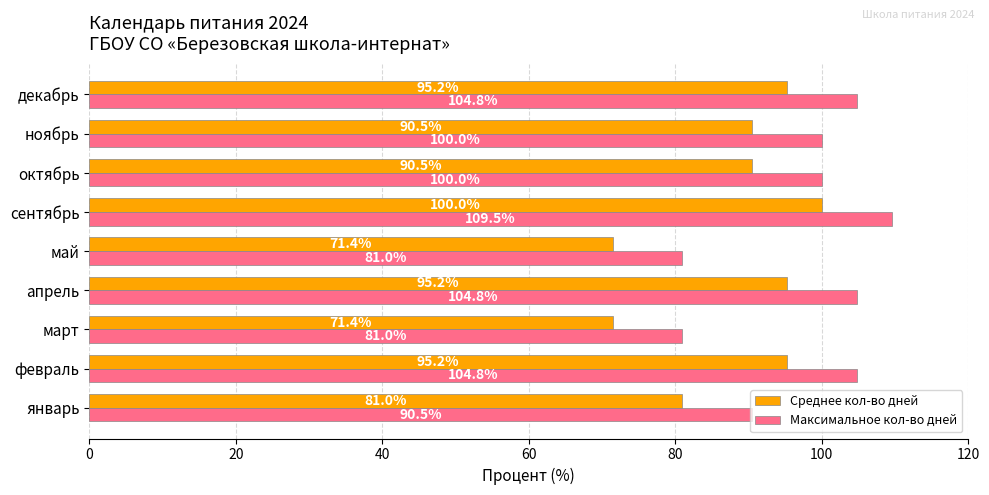

Is it true that Максимальное кол-во дней equals 176.3 at апрель?

False